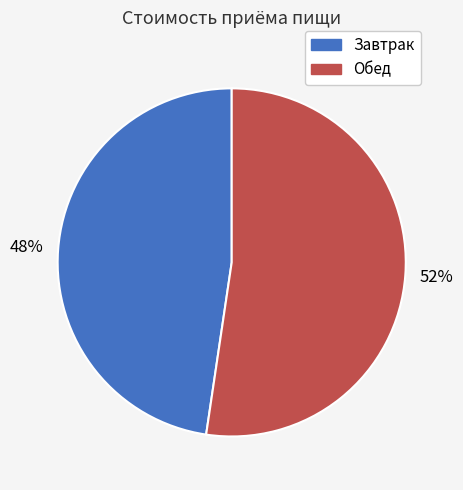

Do Завтрак and Обед together represent more than half of the pie?

Yes